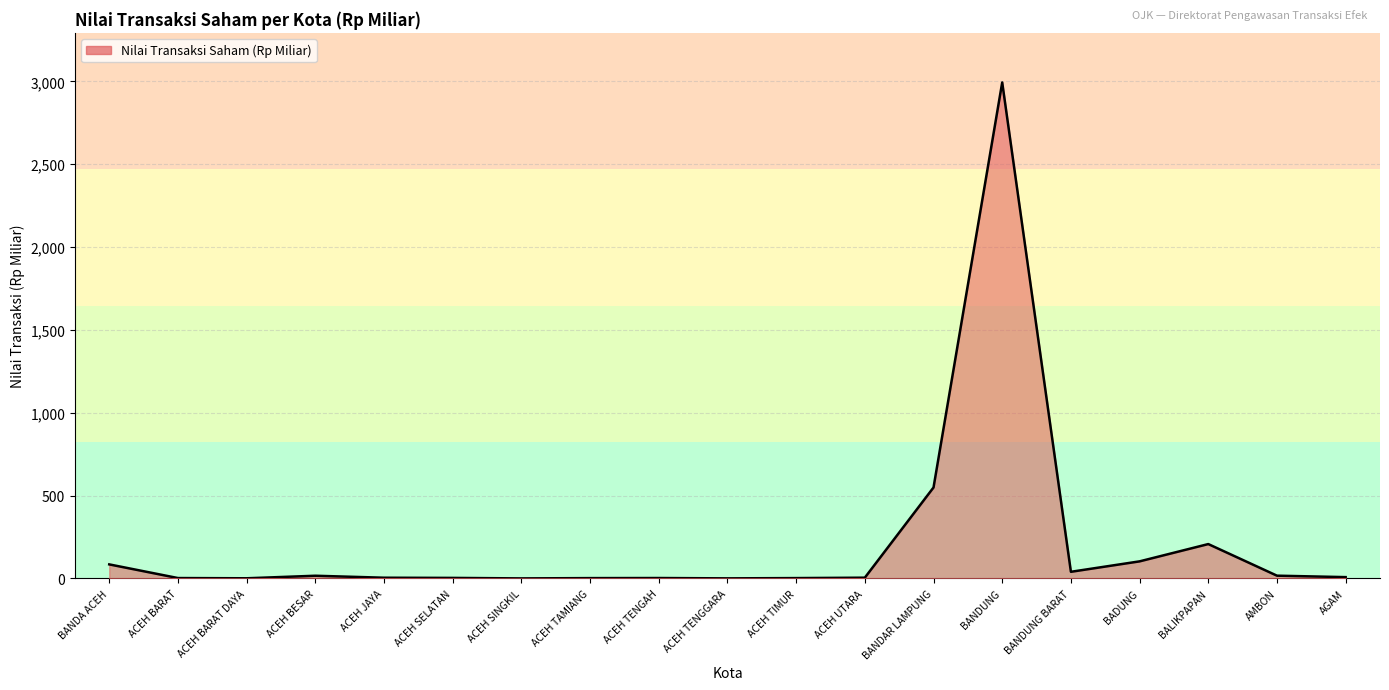

The value at ACEH BESAR is 16.2. True or false?

True